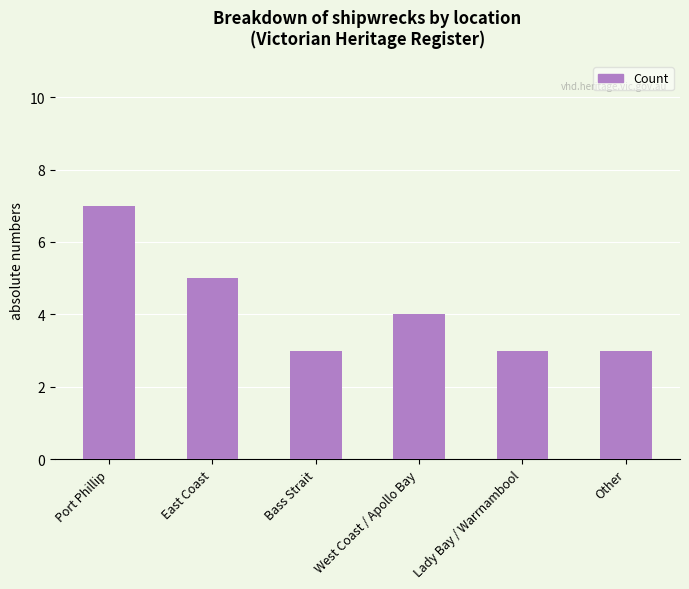

What is the label of the 1st bar from the left?

Port Phillip